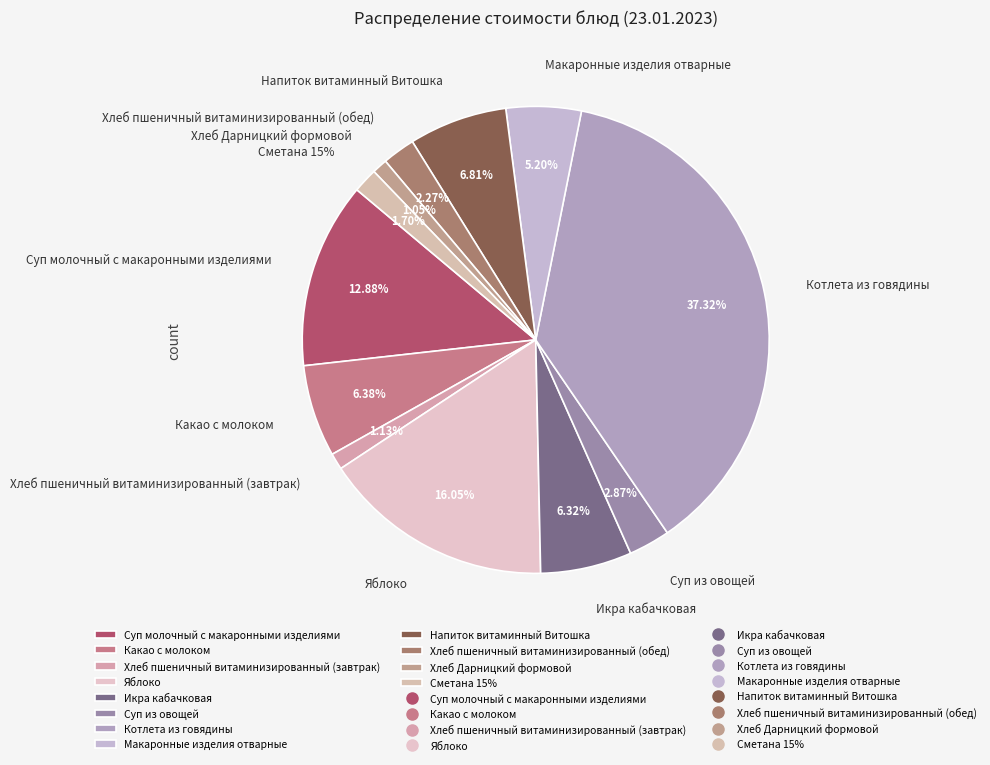

Is there a majority slice in this chart?

No